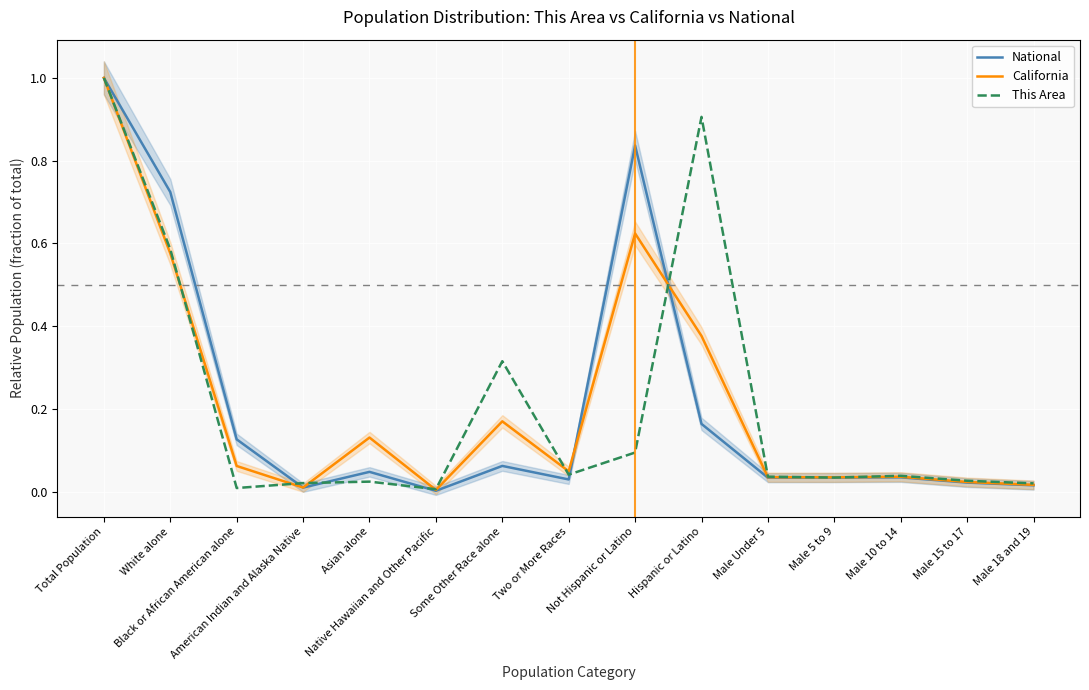

Reading right to left, transcribe all the data shown in this chart.

National: 0.0	0.0	0.0	0.0	0.0	0.2	0.8	0.0	0.1	0.0	0.0	0.0	0.1	0.7	1.0
California: 0.0	0.0	0.0	0.0	0.0	0.4	0.6	0.0	0.2	0.0	0.1	0.0	0.1	0.6	1.0
This Area: 0.0	0.0	0.0	0.0	0.0	0.9	0.1	0.0	0.3	0.0	0.0	0.0	0.0	0.6	1.0